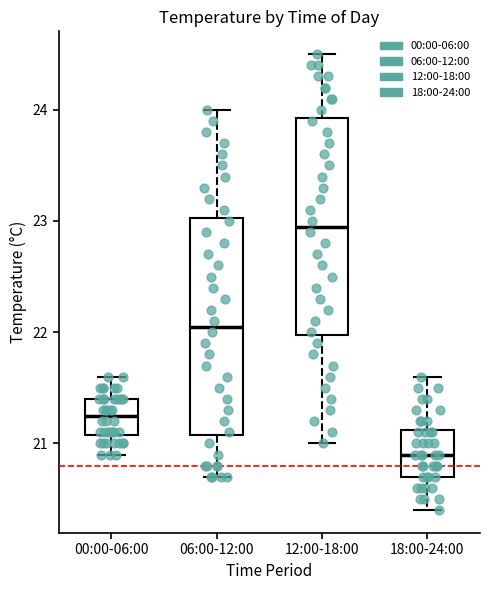

Reading left to right, read every box against the y-axis: the position of its median line, the range the box covers, and the ends of its whiskers. The values are not printed on the chart, so give them approximately, as read against the axis.

00:00-06:00: median 21.3, box 21.1 to 21.4, whiskers 20.9 to 21.6
06:00-12:00: median 22.1, box 21.1 to 23.0, whiskers 20.7 to 24.0
12:00-18:00: median 23.0, box 22.0 to 23.9, whiskers 21.0 to 24.5
18:00-24:00: median 20.9, box 20.7 to 21.1, whiskers 20.4 to 21.6